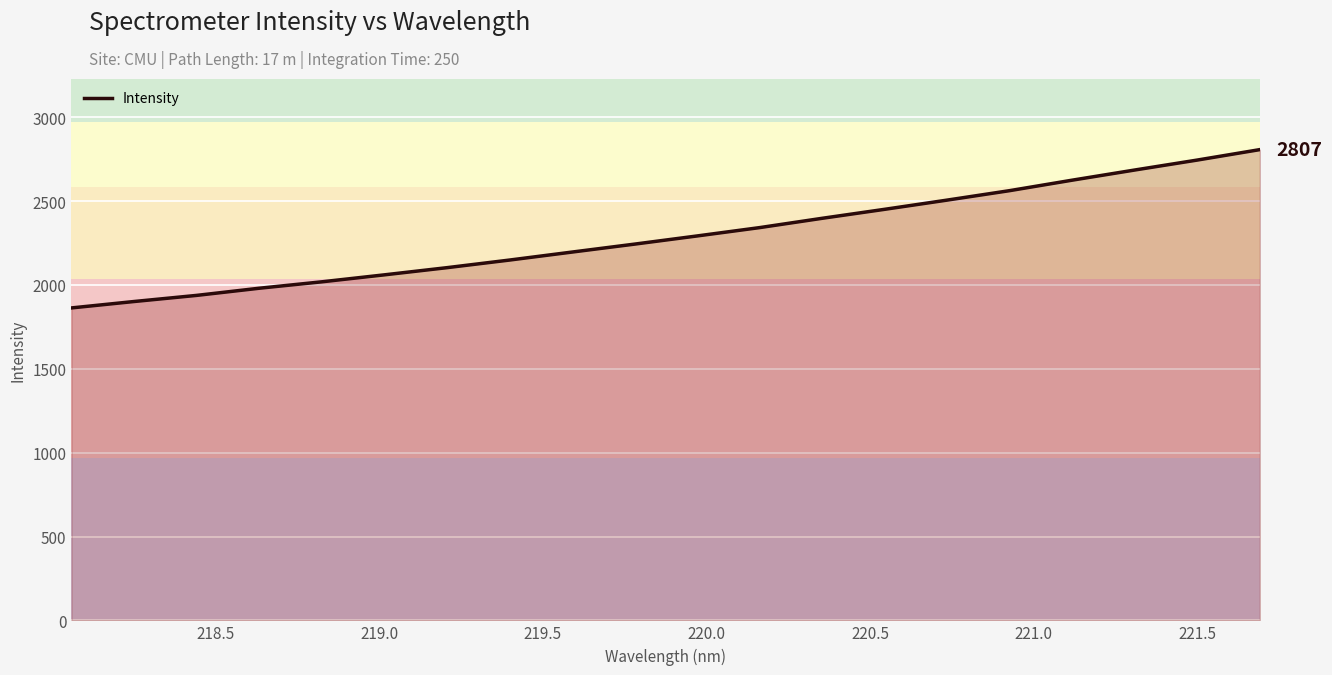

What is the maximum value shown in the chart?

2806.8